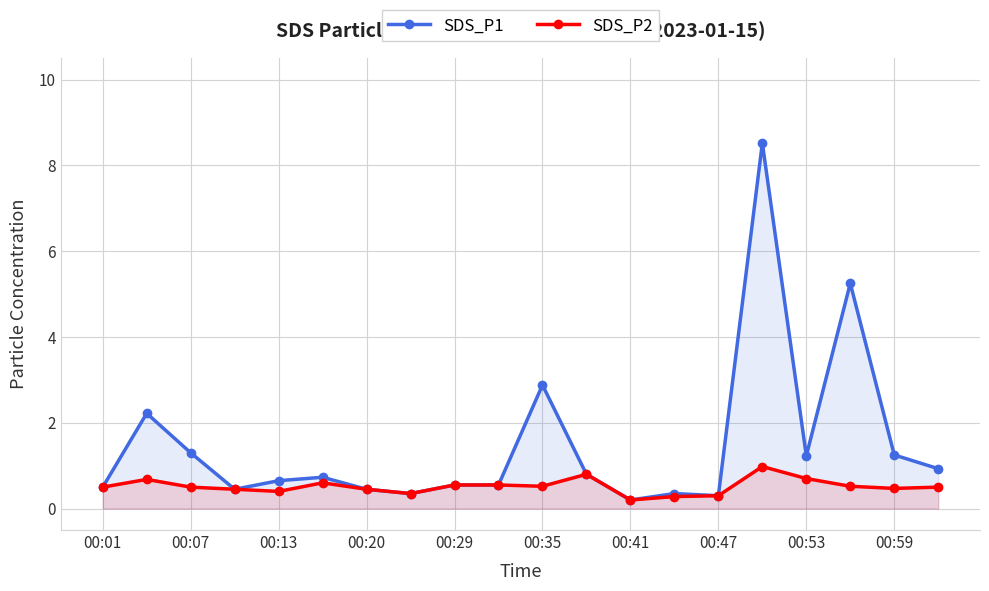

True or false: SDS_P2 and SDS_P1 cross at least once.

False